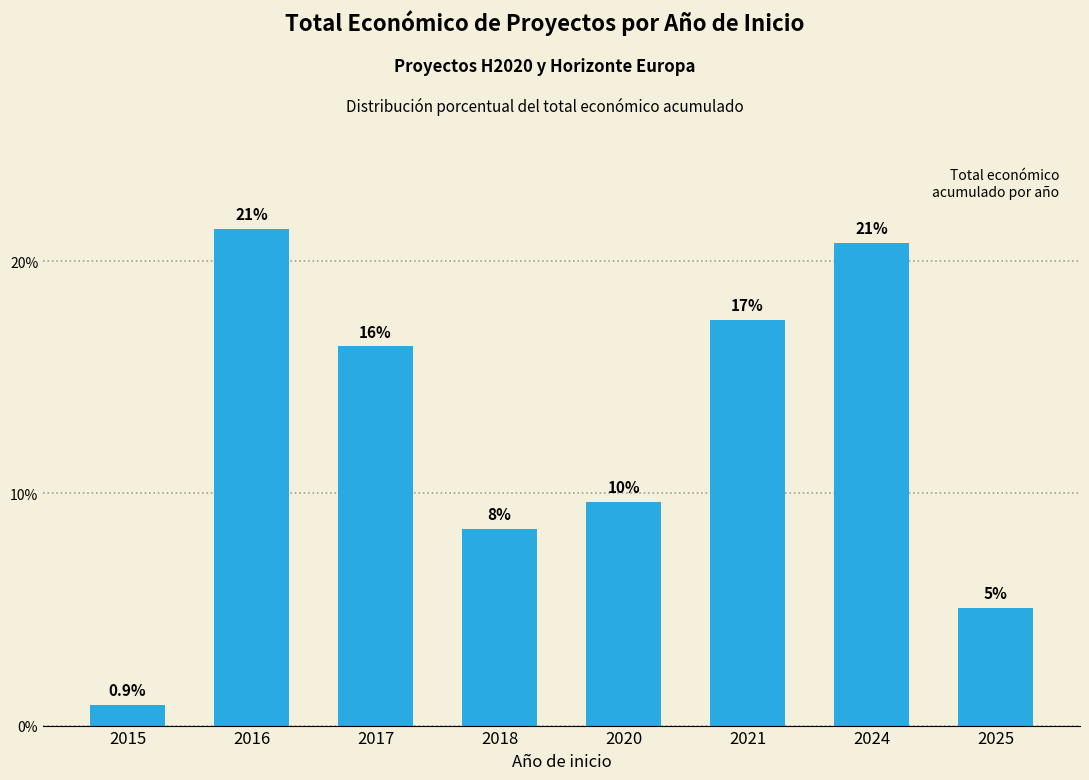

Are the bars horizontal?

No